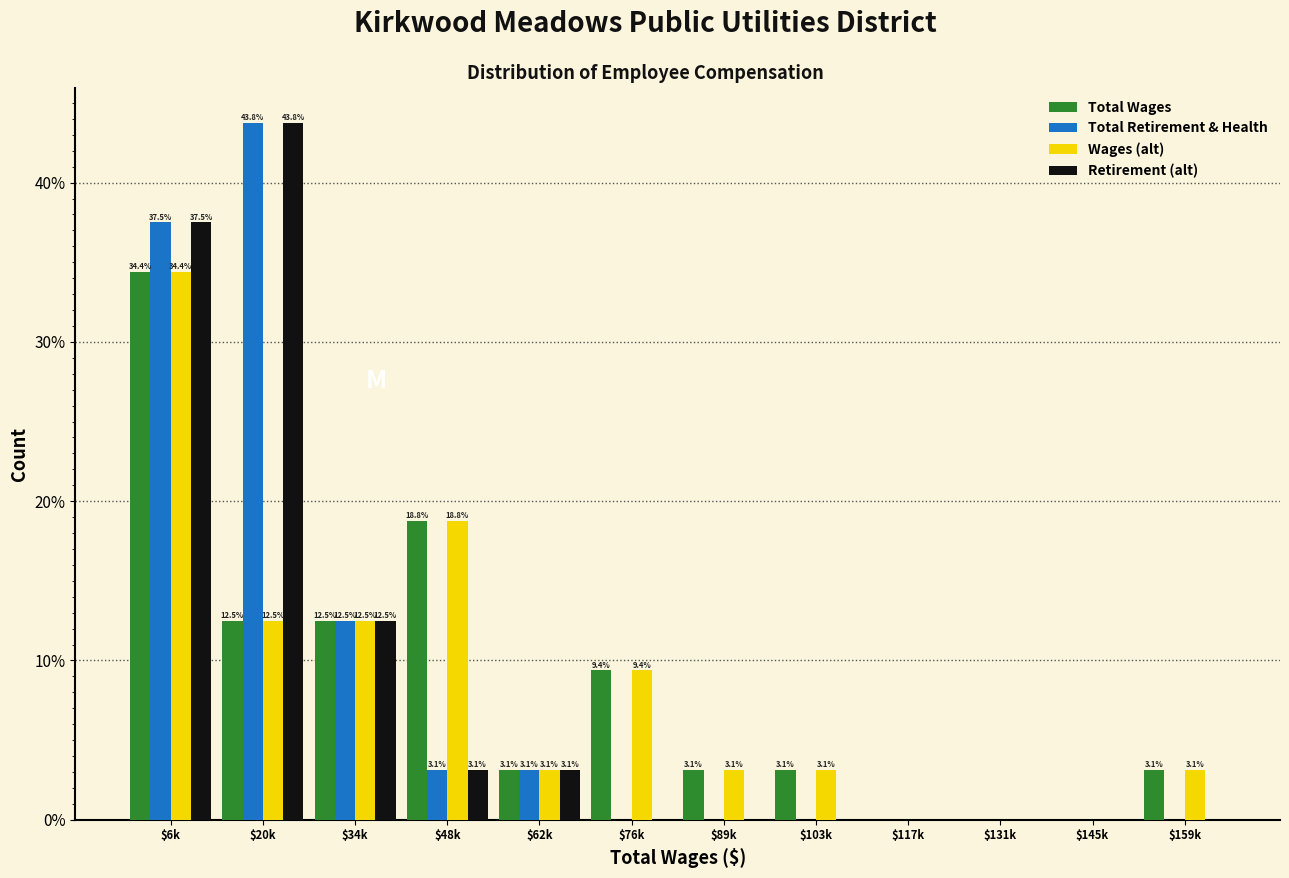

What is the approximate value of Total Retirement & Health at $6k?

37.5